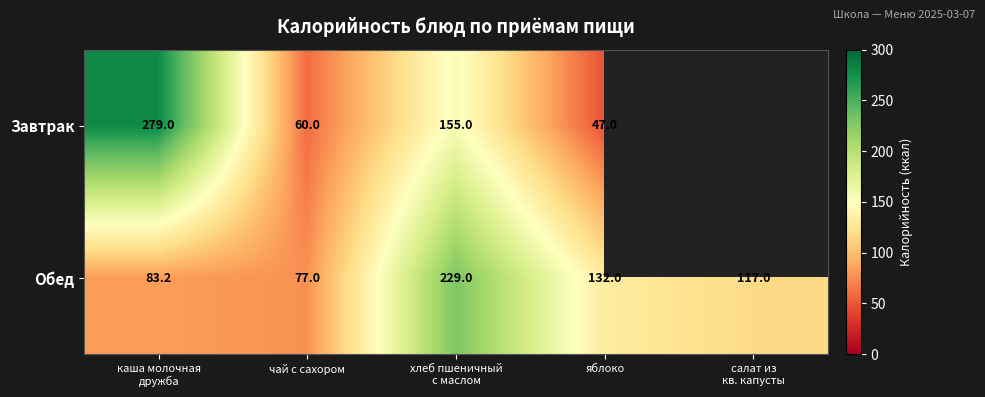

What is the sum of all Обед values?

638.2